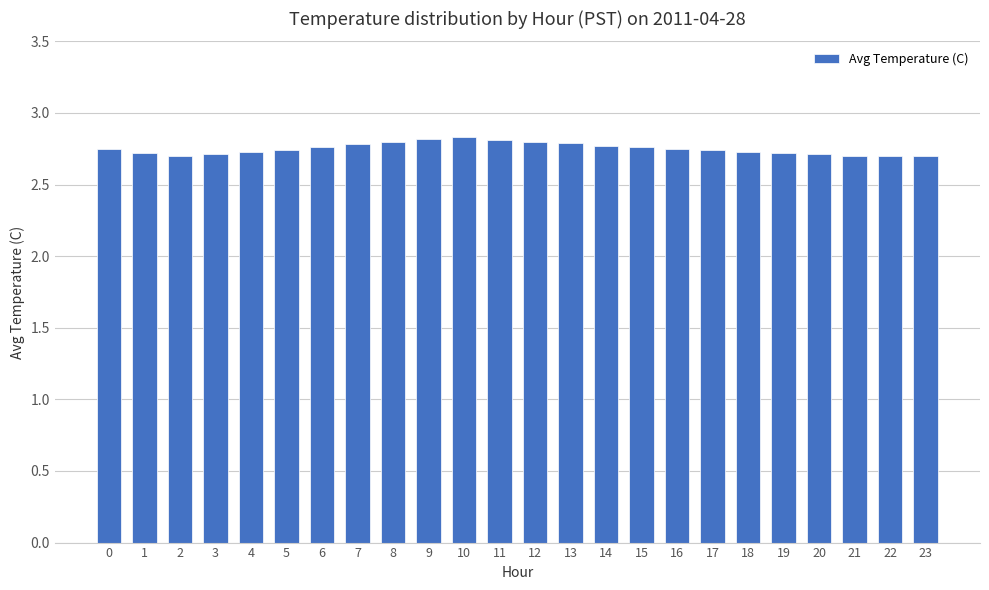

Count the values in the range 2 to 3.

24